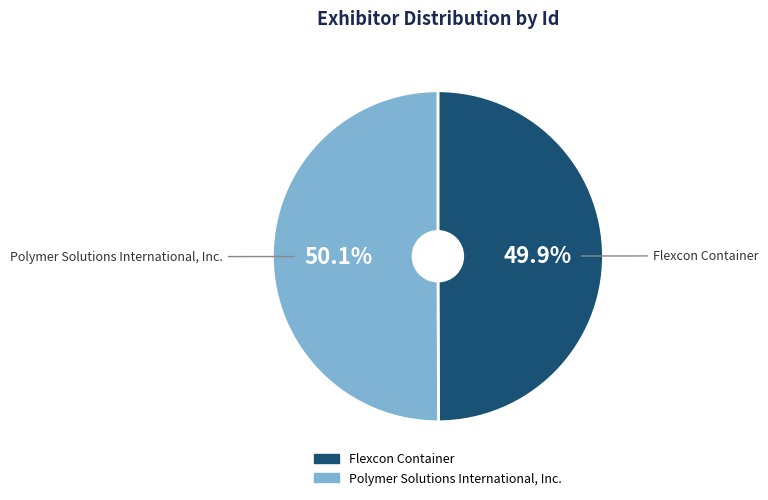

Is there any slice that represents more than half of the pie?

Yes